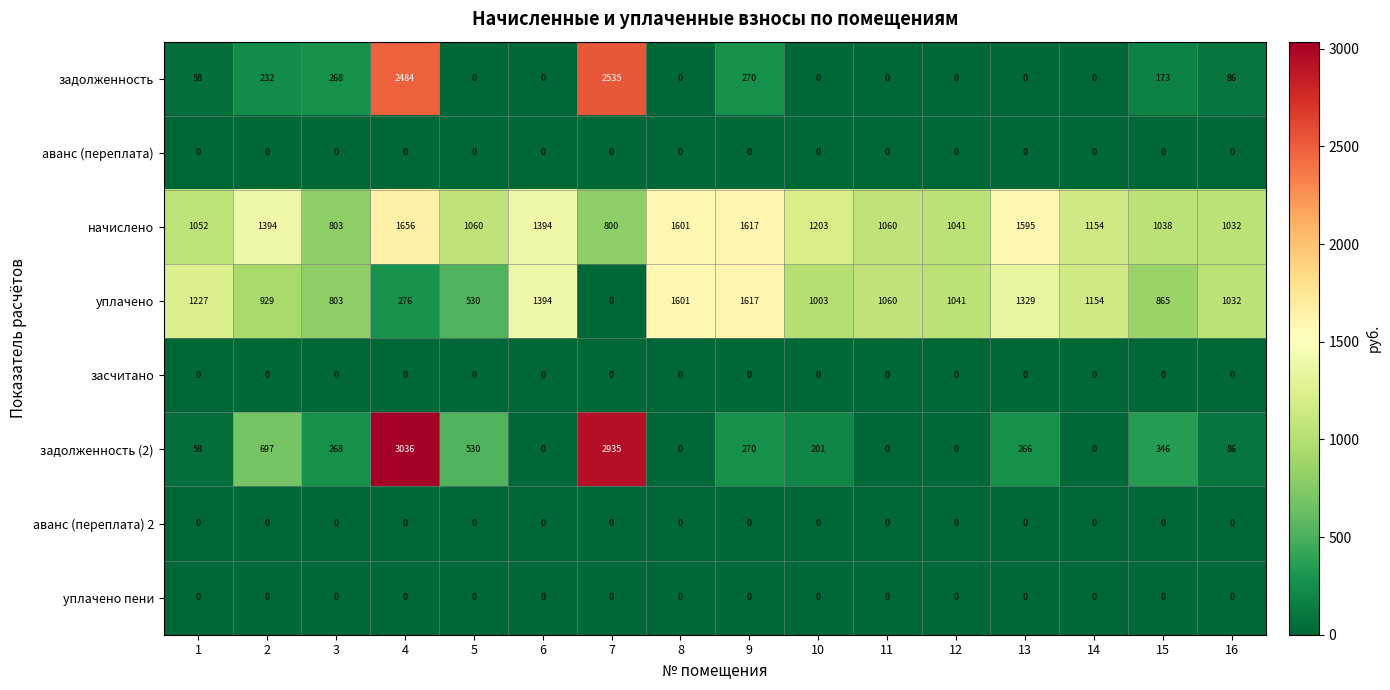

At which category is the sum across all series the highest?

4